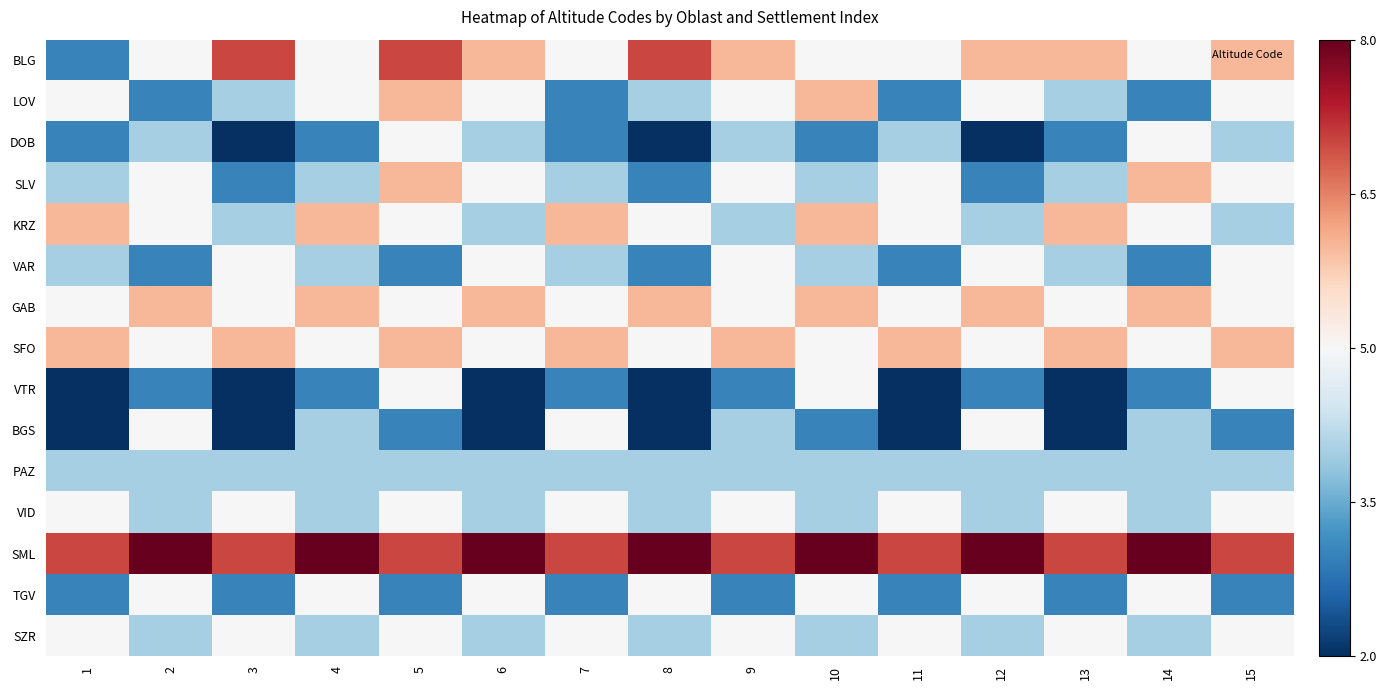

Reading left to right, extract all data points from this chart.

BLG: 1=-2	2=0	3=2	4=0	5=2	6=1	7=0	8=2	9=1	10=0	11=0	12=1	13=1	14=0	15=1
LOV: 1=0	2=-2	3=-1	4=0	5=1	6=0	7=-2	8=-1	9=0	10=1	11=-2	12=0	13=-1	14=-2	15=0
DOB: 1=-2	2=-1	3=-3	4=-2	5=0	6=-1	7=-2	8=-3	9=-1	10=-2	11=-1	12=-3	13=-2	14=0	15=-1
SLV: 1=-1	2=0	3=-2	4=-1	5=1	6=0	7=-1	8=-2	9=0	10=-1	11=0	12=-2	13=-1	14=1	15=0
KRZ: 1=1	2=0	3=-1	4=1	5=0	6=-1	7=1	8=0	9=-1	10=1	11=0	12=-1	13=1	14=0	15=-1
VAR: 1=-1	2=-2	3=0	4=-1	5=-2	6=0	7=-1	8=-2	9=0	10=-1	11=-2	12=0	13=-1	14=-2	15=0
GAB: 1=0	2=1	3=0	4=1	5=0	6=1	7=0	8=1	9=0	10=1	11=0	12=1	13=0	14=1	15=0
SFO: 1=1	2=0	3=1	4=0	5=1	6=0	7=1	8=0	9=1	10=0	11=1	12=0	13=1	14=0	15=1
VTR: 1=-3	2=-2	3=-3	4=-2	5=0	6=-3	7=-2	8=-3	9=-2	10=0	11=-3	12=-2	13=-3	14=-2	15=0
BGS: 1=-3	2=0	3=-3	4=-1	5=-2	6=-3	7=0	8=-3	9=-1	10=-2	11=-3	12=0	13=-3	14=-1	15=-2
PAZ: 1=-1	2=-1	3=-1	4=-1	5=-1	6=-1	7=-1	8=-1	9=-1	10=-1	11=-1	12=-1	13=-1	14=-1	15=-1
VID: 1=0	2=-1	3=0	4=-1	5=0	6=-1	7=0	8=-1	9=0	10=-1	11=0	12=-1	13=0	14=-1	15=0
SML: 1=2	2=3	3=2	4=3	5=2	6=3	7=2	8=3	9=2	10=3	11=2	12=3	13=2	14=3	15=2
TGV: 1=-2	2=0	3=-2	4=0	5=-2	6=0	7=-2	8=0	9=-2	10=0	11=-2	12=0	13=-2	14=0	15=-2
SZR: 1=0	2=-1	3=0	4=-1	5=0	6=-1	7=0	8=-1	9=0	10=-1	11=0	12=-1	13=0	14=-1	15=0